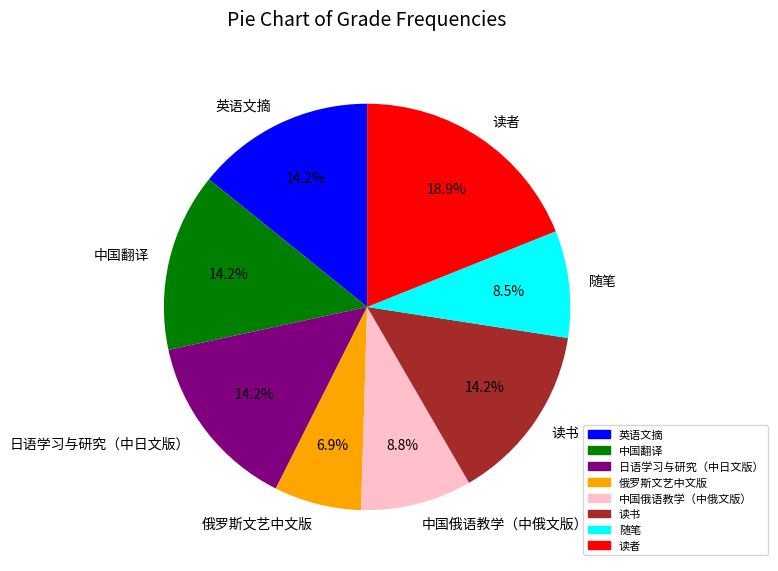

Which has a higher value, 英语文摘 or 中国俄语教学（中俄文版）?

英语文摘